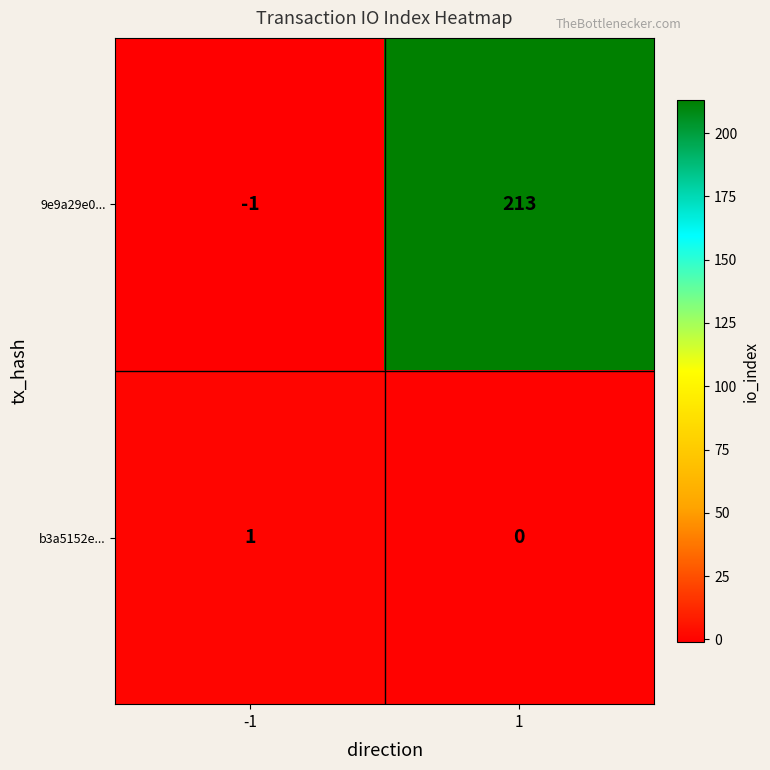

Rank the categories by b3a5152e... value from lowest to highest.

1, -1